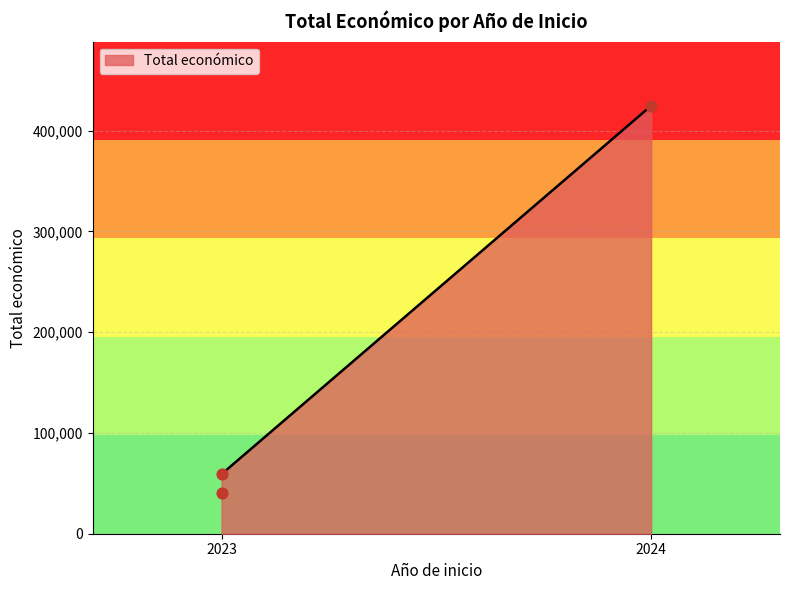

Between 2023 and 2024, which is larger?

2024